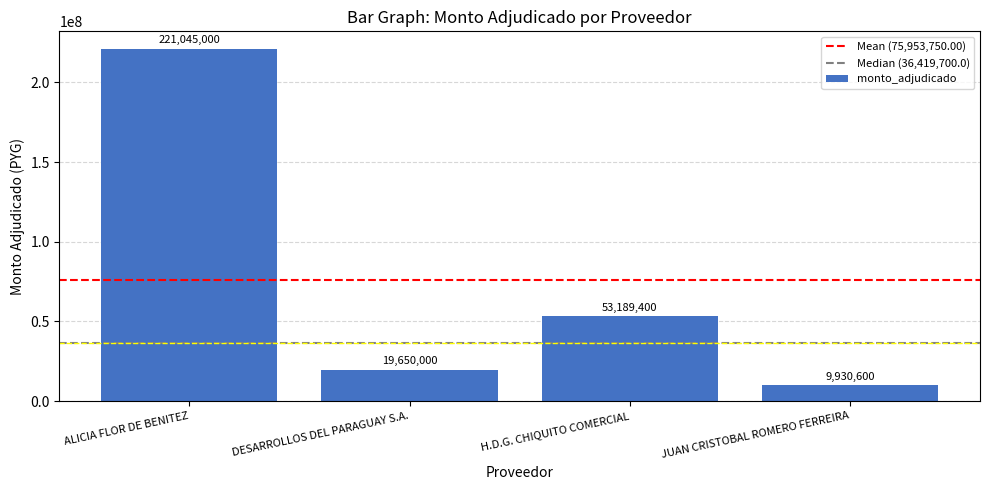

The chart shows a value of 12004114 at DESARROLLOS DEL PARAGUAY S.A.. True or false?

False